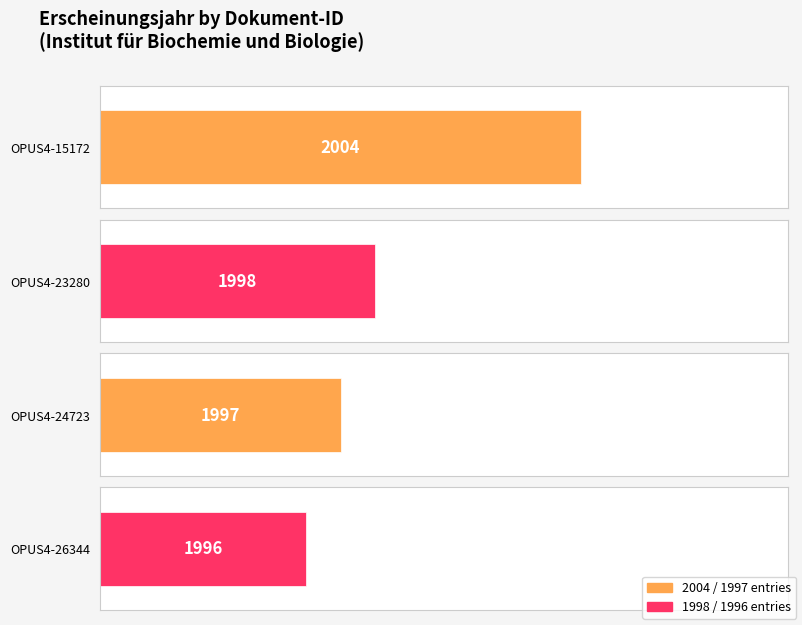

Are the bars grouped side by side (vs. stacked)?

No